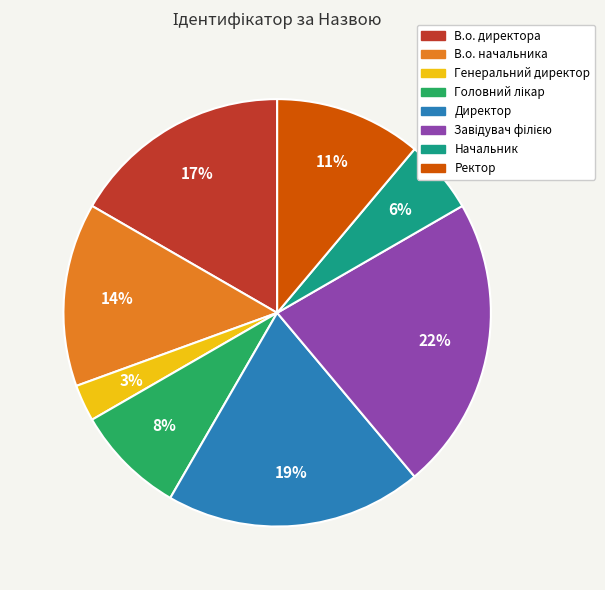

To the nearest percent, what portion does Ректор represent?

11%